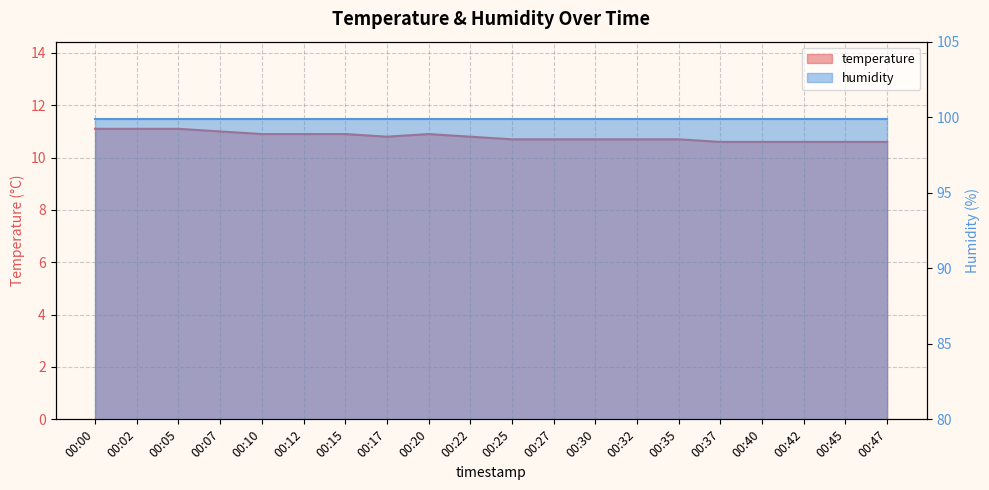

Reading right to left, extract all data points from this chart.

00:47=10.6	00:45=10.6	00:42=10.6	00:40=10.6	00:37=10.6	00:35=10.7	00:32=10.7	00:30=10.7	00:27=10.7	00:25=10.7	00:22=10.8	00:20=10.9	00:17=10.8	00:15=10.9	00:12=10.9	00:10=10.9	00:07=11.0	00:05=11.1	00:02=11.1	00:00=11.1